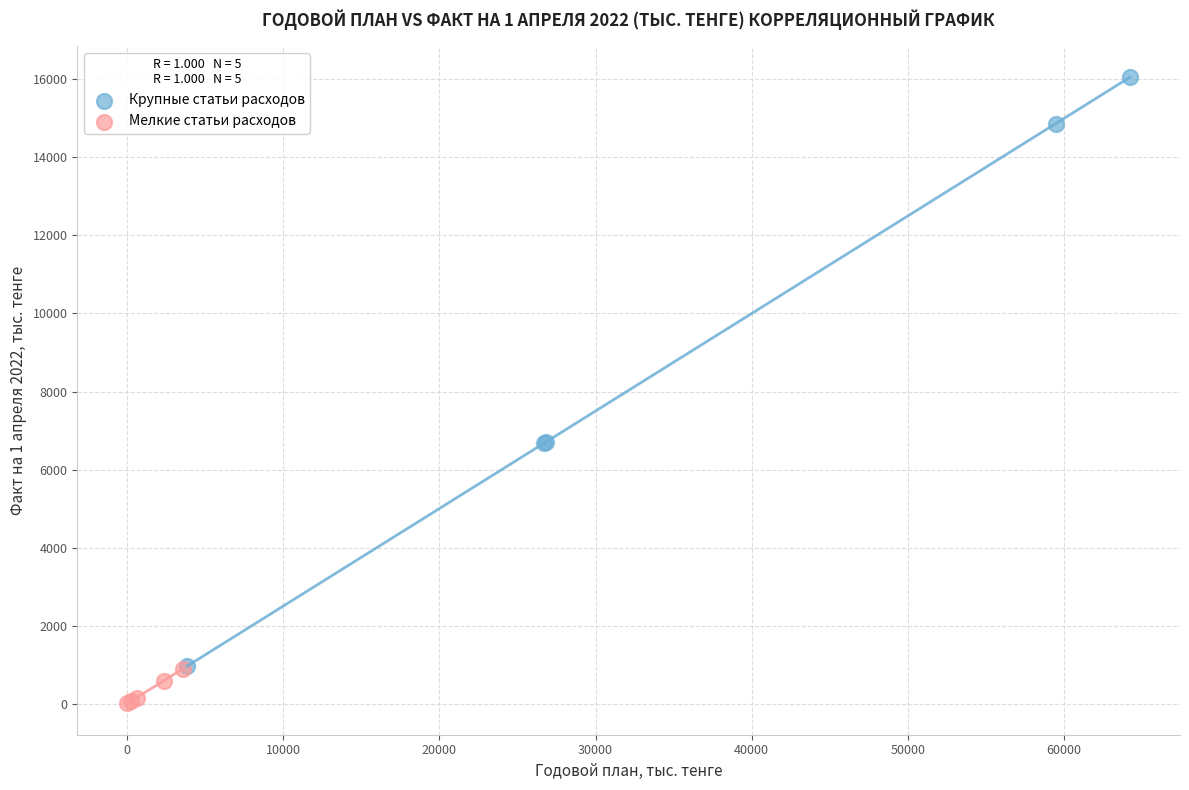

What are all the series names shown in the legend?

Крупные статьи расходов, Мелкие статьи расходов